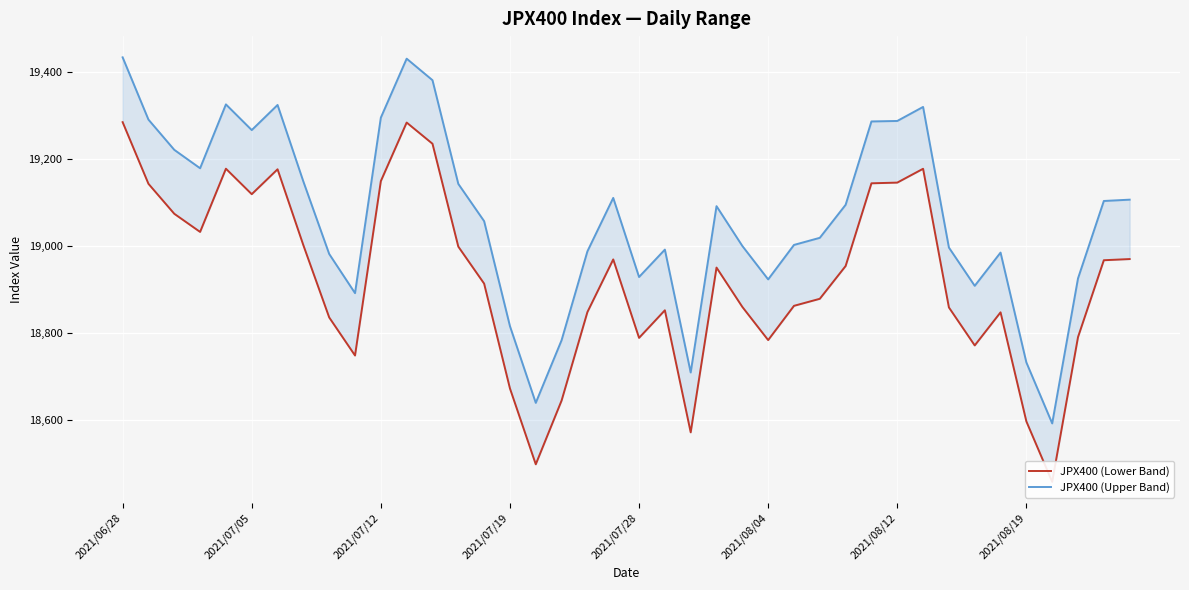

True or false: JPX400 (Upper Band) and JPX400 (Lower Band) intersect in this chart.

False